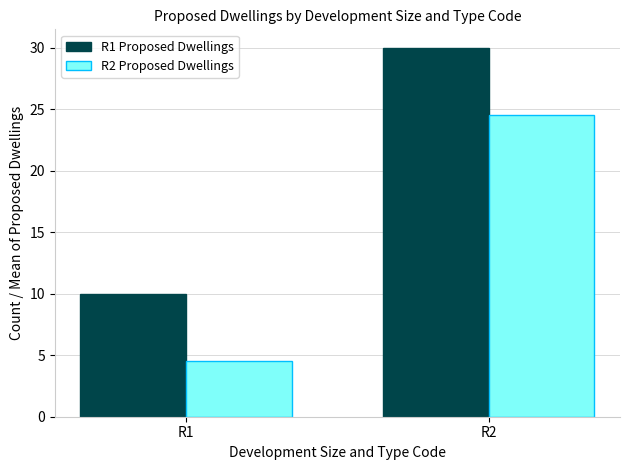

What is the value of the R1 Proposed Dwellings bar at the 1st from the left?

10.0